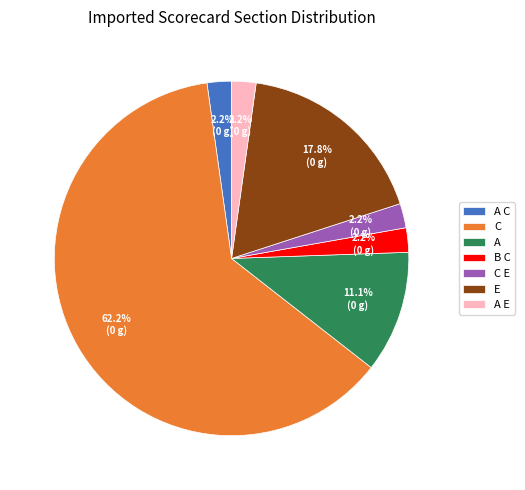

How many slices are in this pie chart?

7